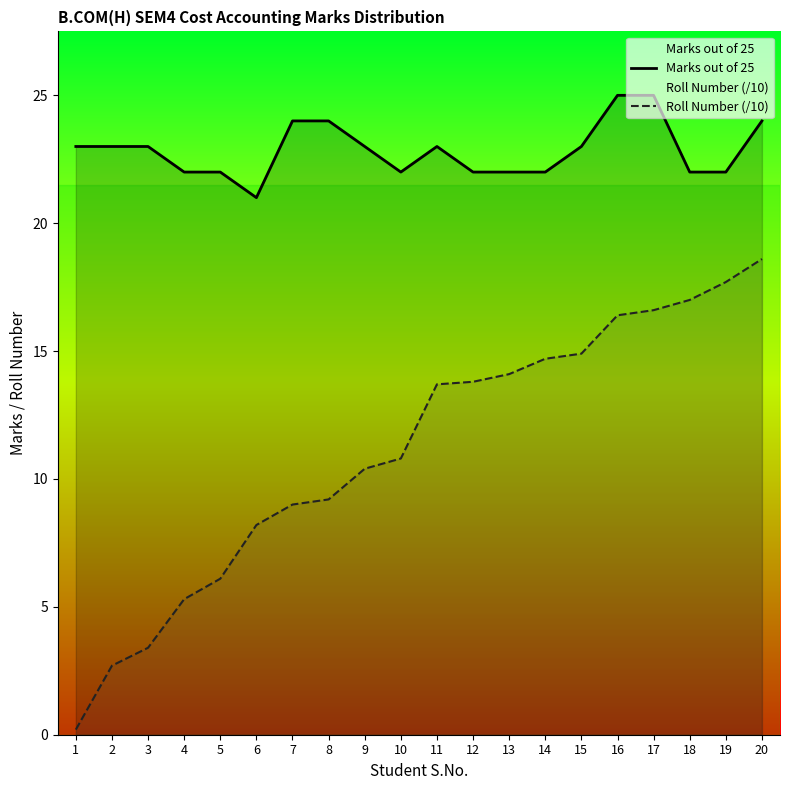

Reading left to right, extract all data points from this chart.

Marks out of 25: 23.0	23.0	23.0	22.0	22.0	21.0	24.0	24.0	23.0	22.0	23.0	22.0	22.0	22.0	23.0	25.0	25.0	22.0	22.0	24.0
Roll Number (/10): 0.2	2.7	3.4	5.3	6.1	8.2	9.0	9.2	10.4	10.8	13.7	13.8	14.1	14.7	14.9	16.4	16.6	17.0	17.7	18.6